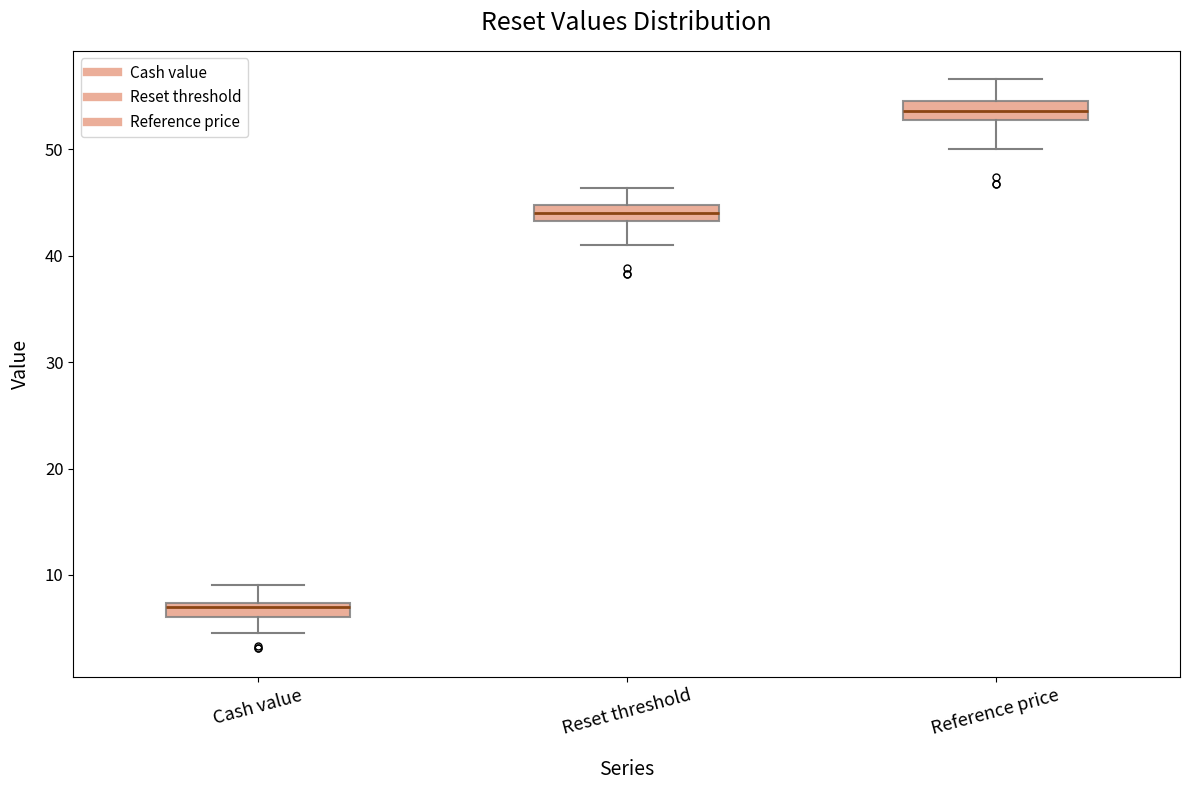

Where is the lower edge of the box for Reference price on the y-axis? The values are not printed on the chart, so give them approximately, as read against the axis.

53